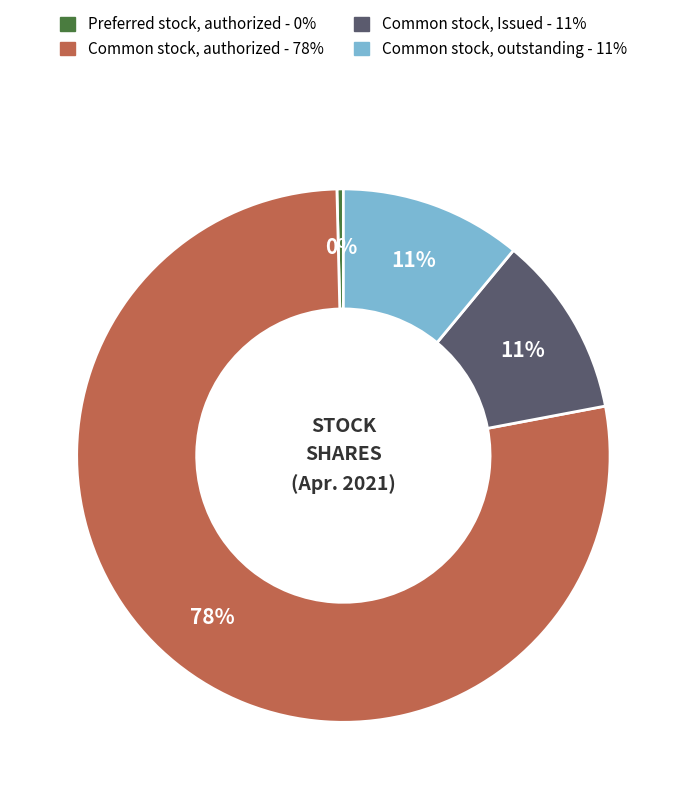

Is there a majority slice in this chart?

Yes